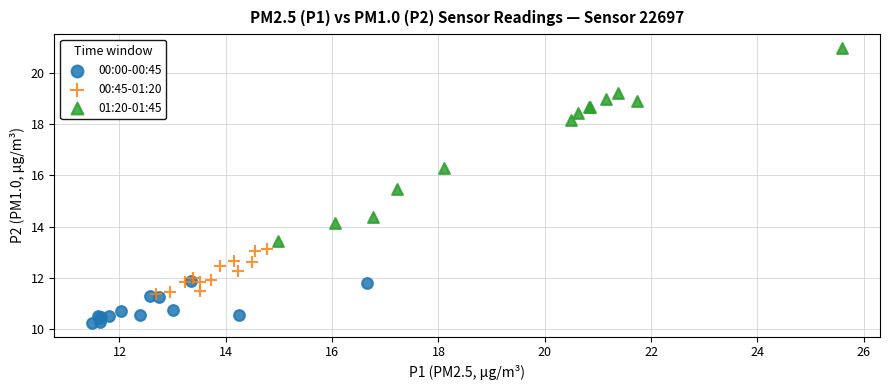

Which series has the largest Y range (max minus min)?

01:20-01:45